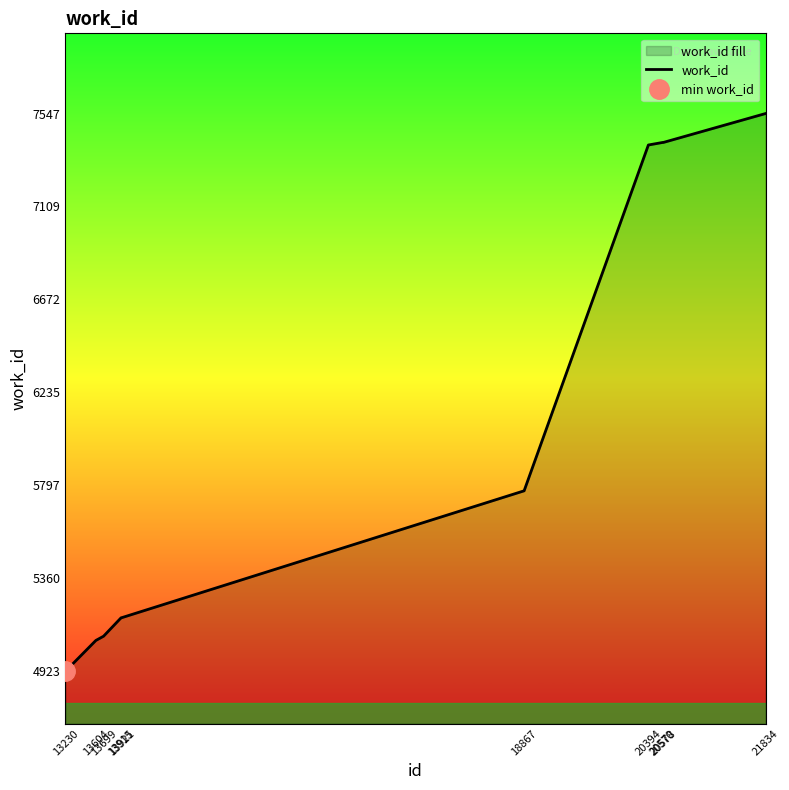

Reading left to right, what are all the values shown in this chart?

13230=4923	13604=5068	13699=5088	13915=5175	13921=5175	18867=5772	20394=7399	20570=7411	20578=7411	21834=7547